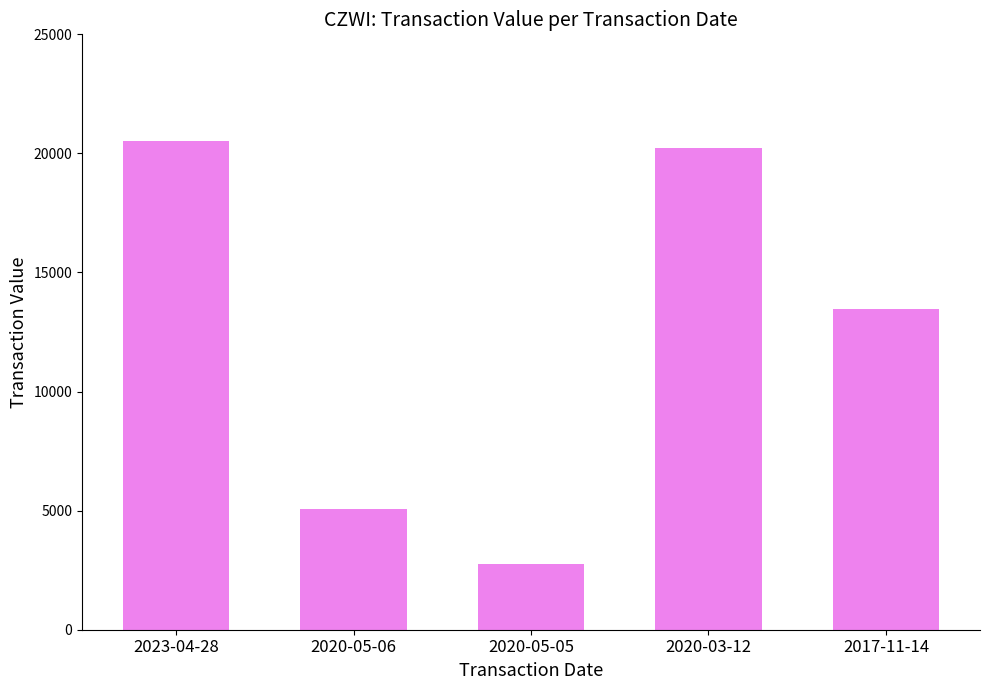

What is the sum of all values?

62035